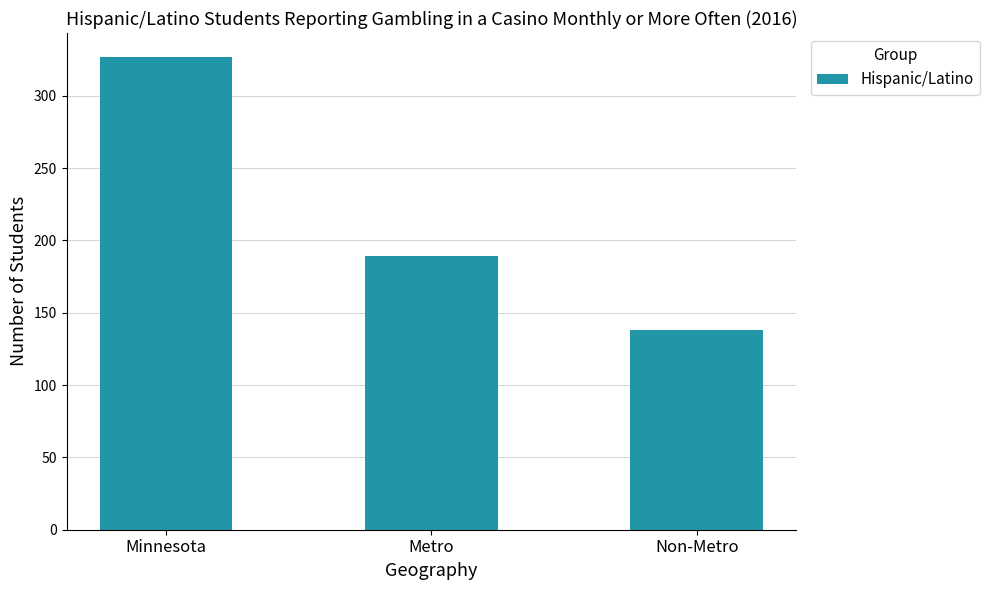

True or false: the data shows 280 at Metro.

False